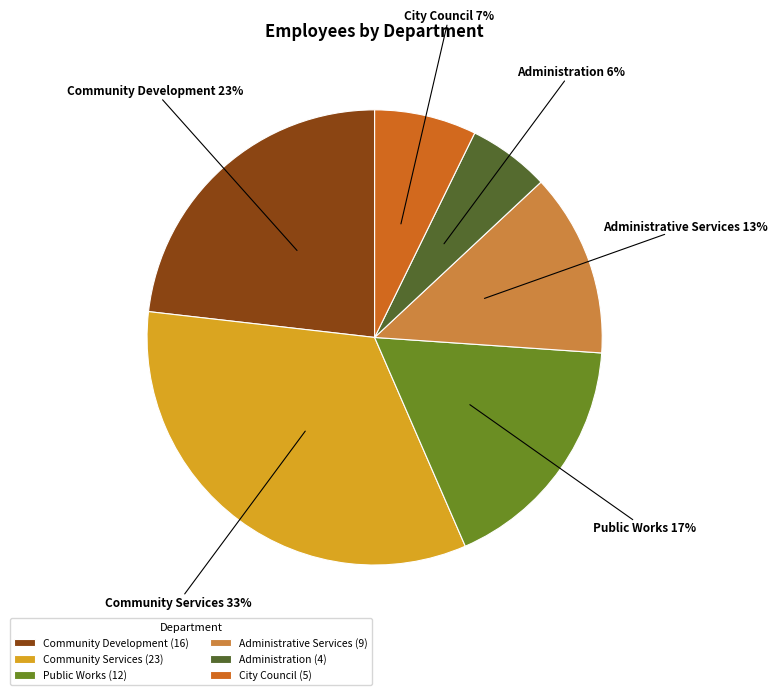

Which has a higher value, Public Works or Administration?

Public Works